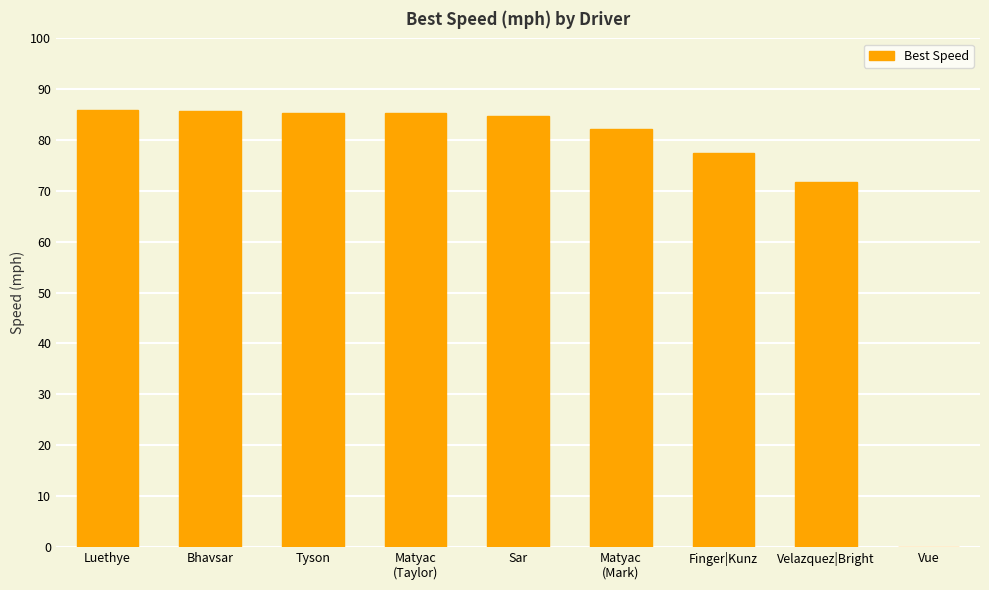

What value does the data have at Sar?

84.7